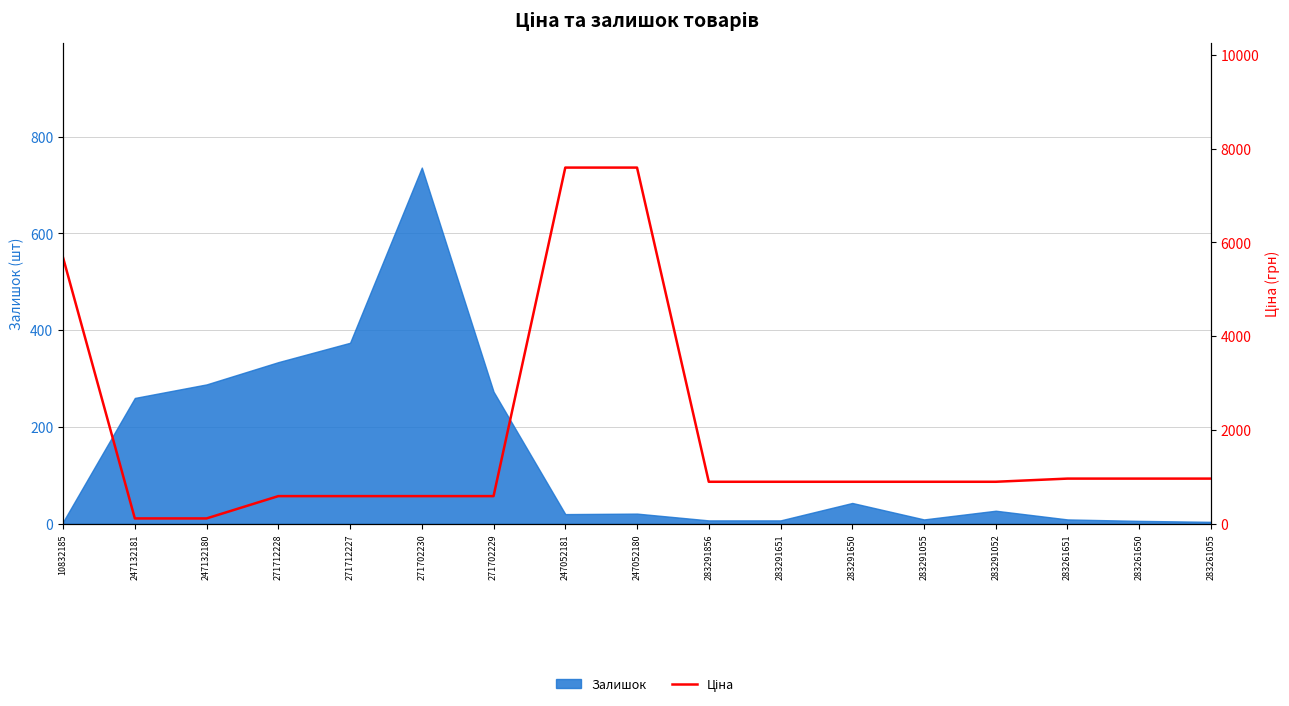

At which category does the chart reach its minimum across all series?

247132181